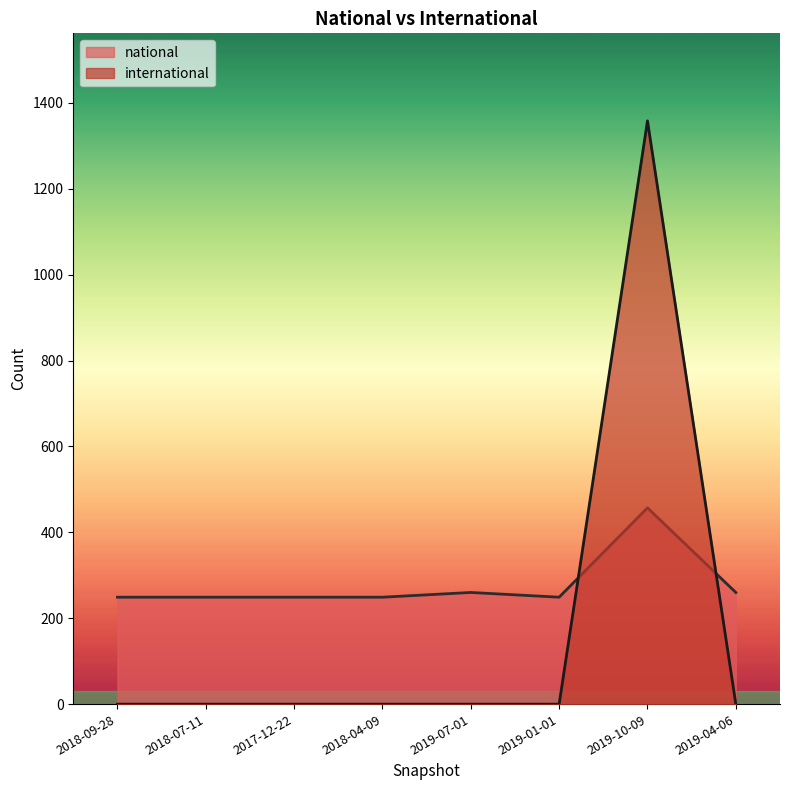

Between 2019-04-06 and 2019-10-09, which is larger?

2019-10-09